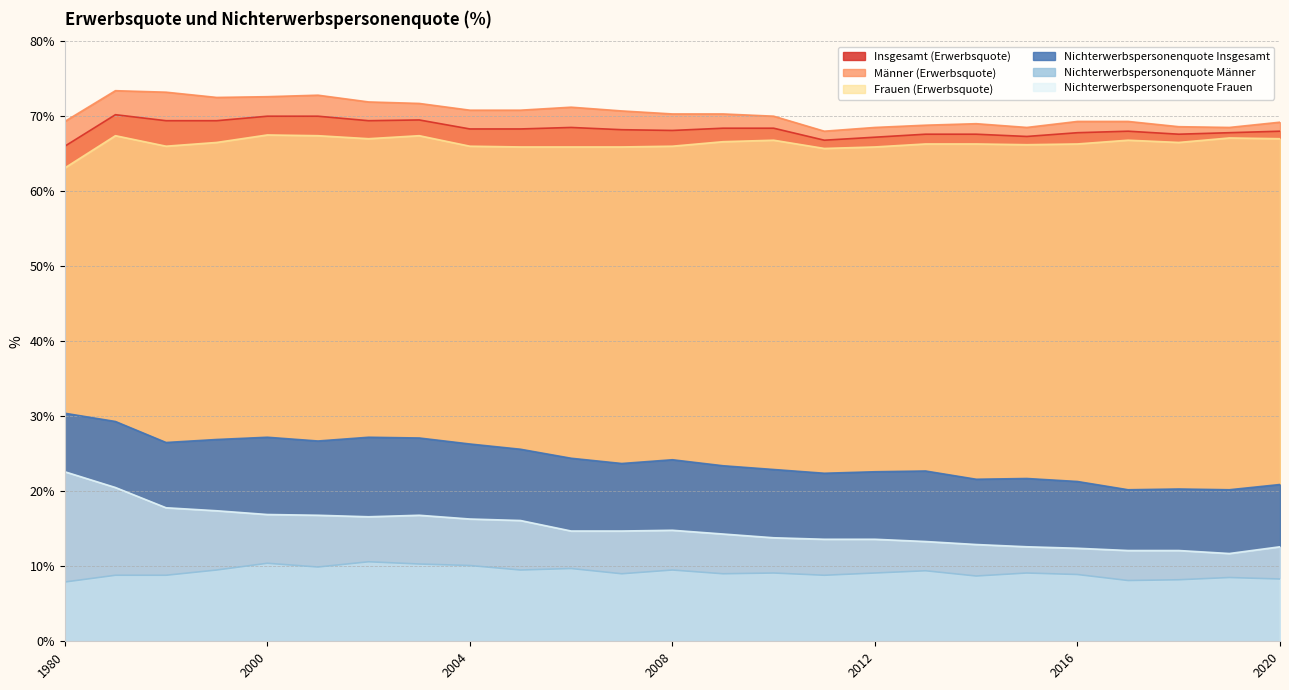

The value of Frauen (Erwerbsquote) at 1995 is 112.0. True or false?

False